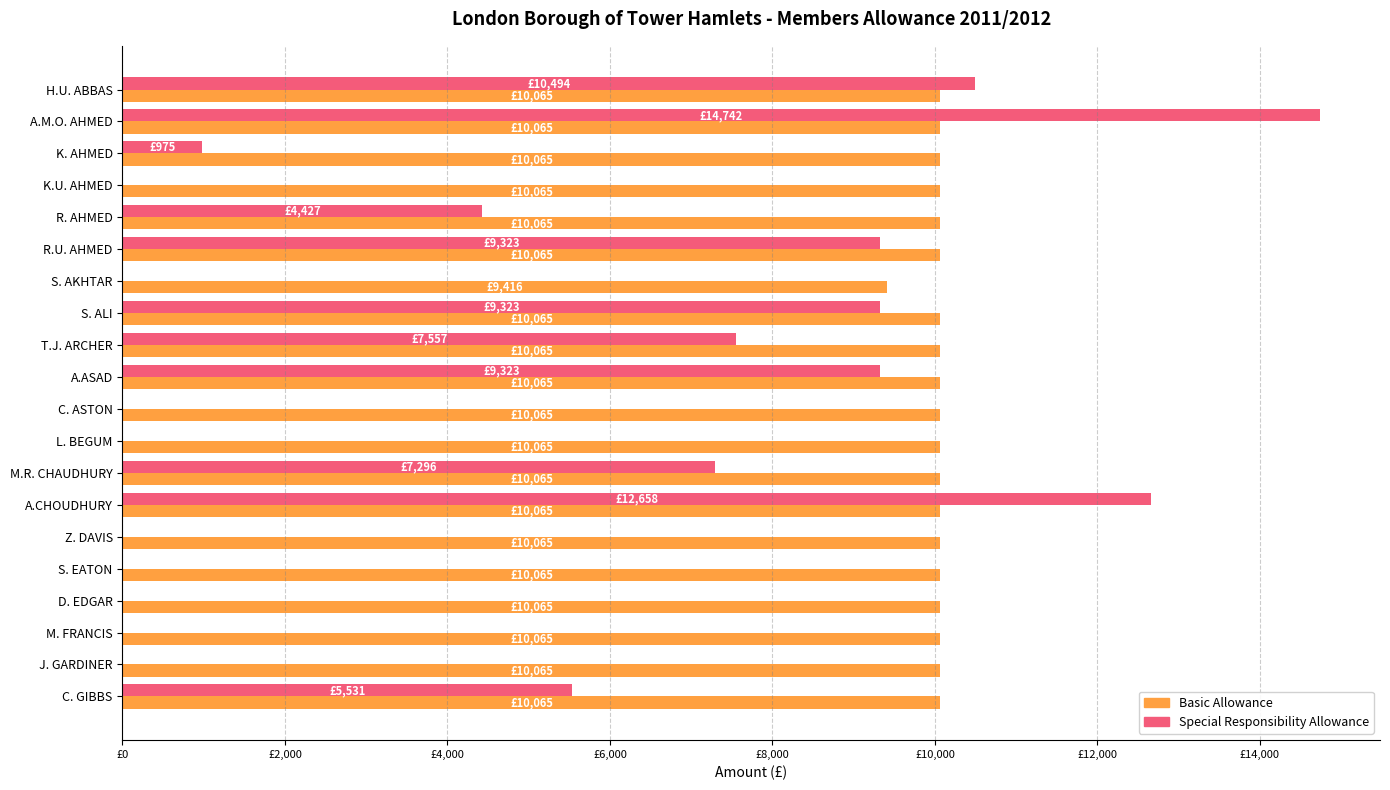

At which category is the sum across all series the highest?

A.M.O. AHMED